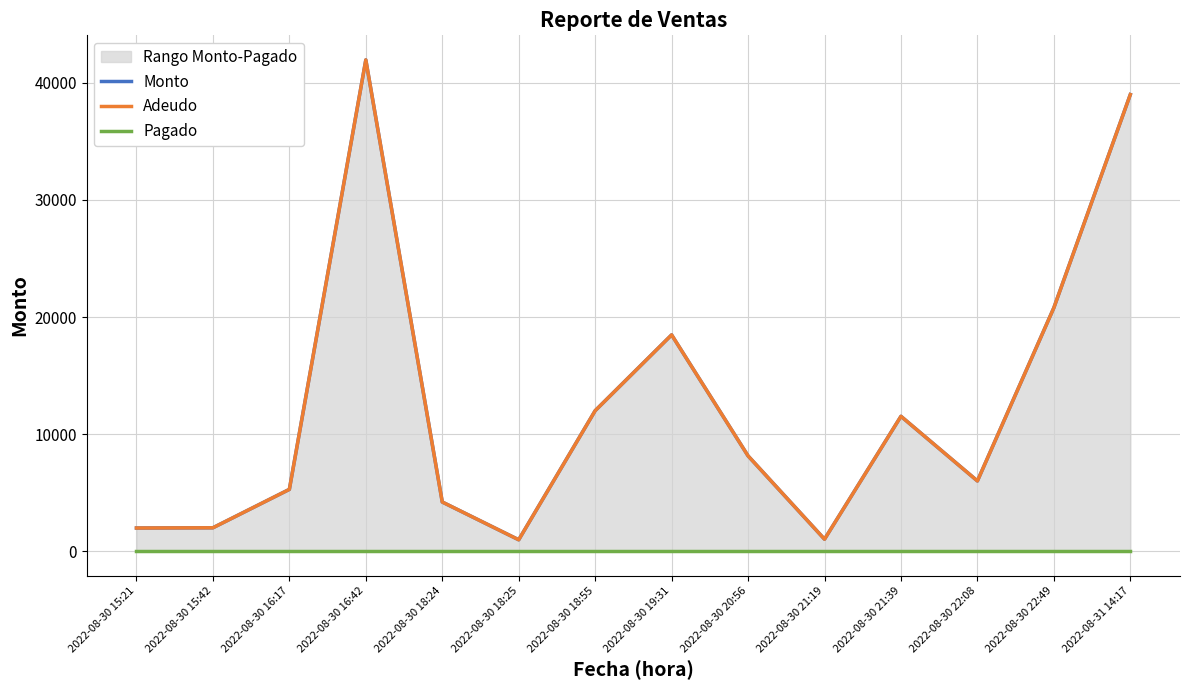

The value of Adeudo at 2022-08-30 18:55 is 12000.0. True or false?

True